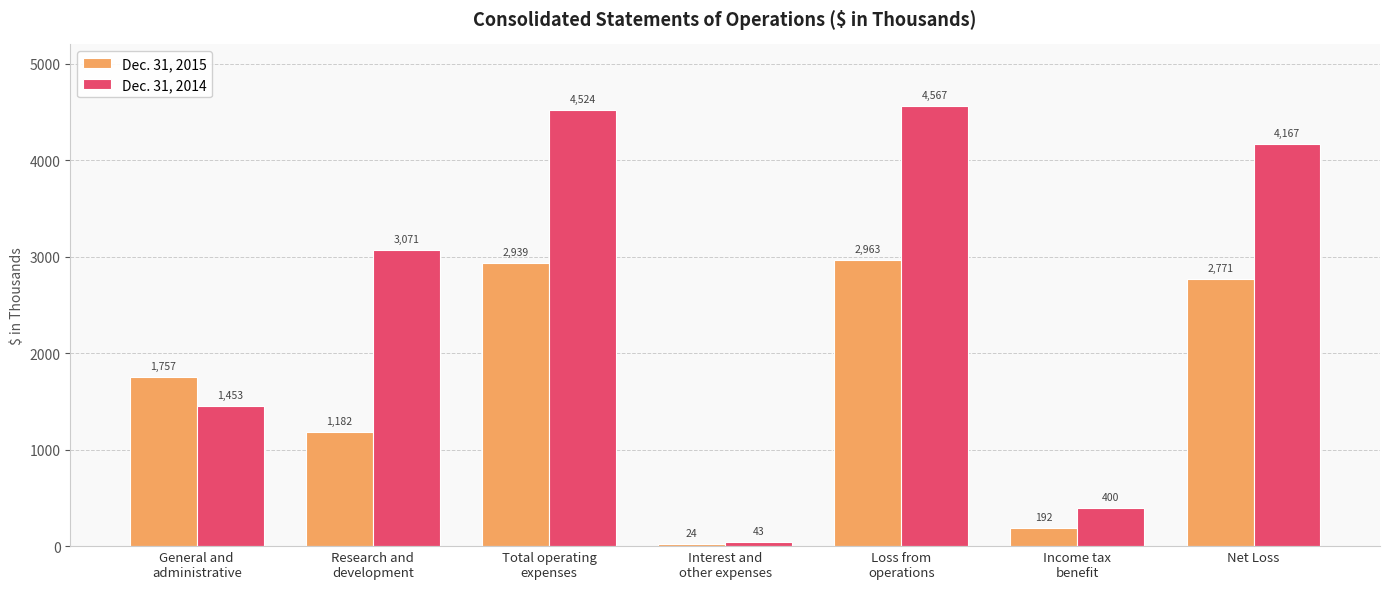

True or false: Dec. 31, 2014 has a value of 4700 at Research and
development.

False